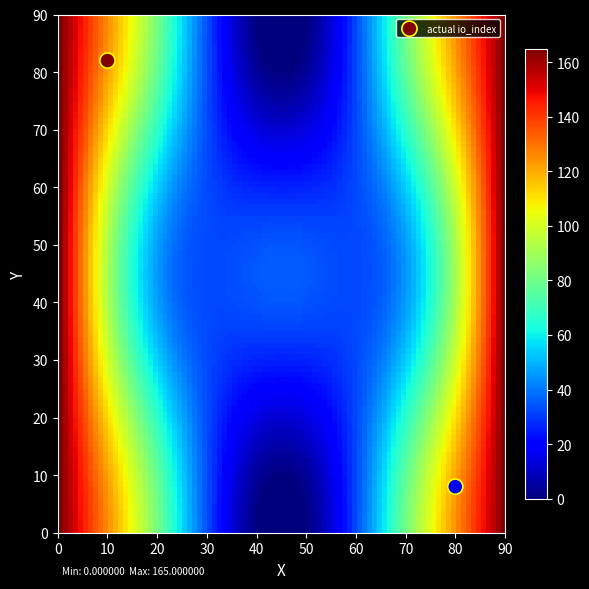

What is the average Y value?

45